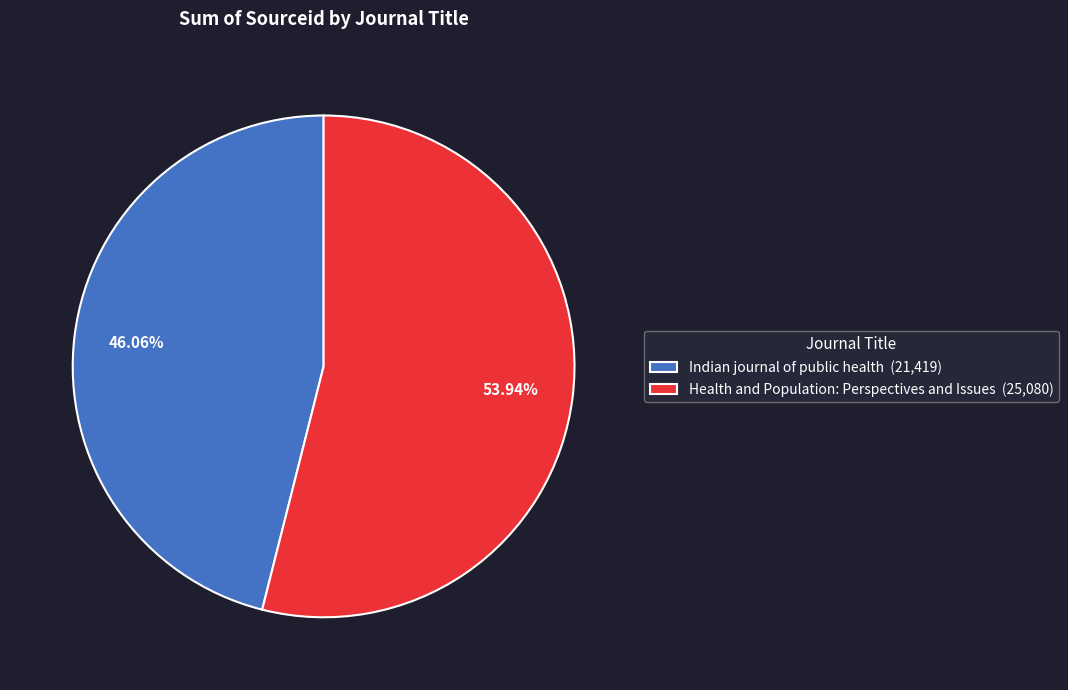

To the nearest percent, what portion does Indian journal of public health represent?

46%